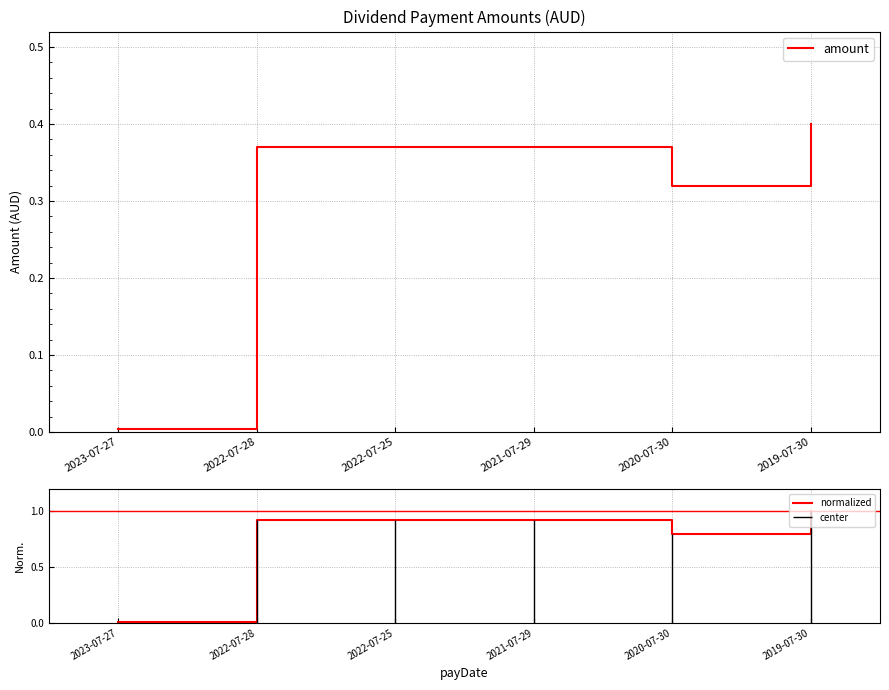

What position from the left is 2020-07-30?

5